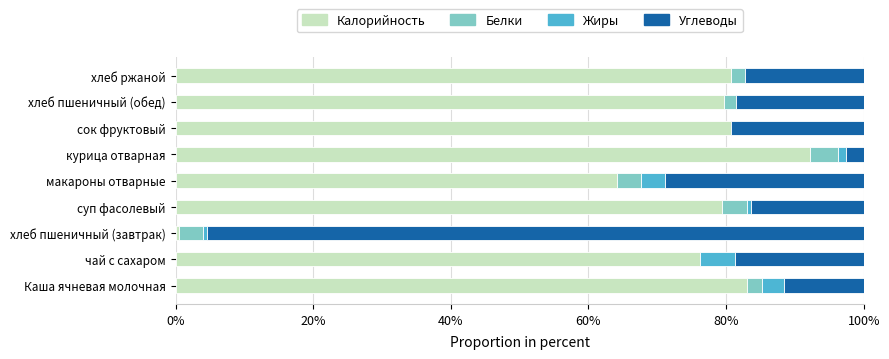

Which category has the highest value in the Калорийность series?

курица отварная